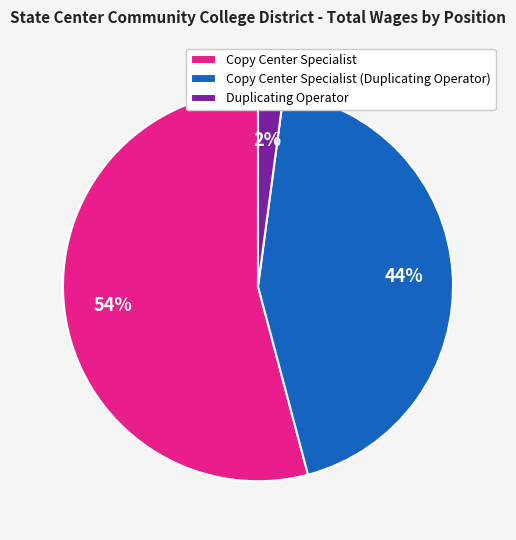

To the nearest percent, what is the average slice percentage?

33%